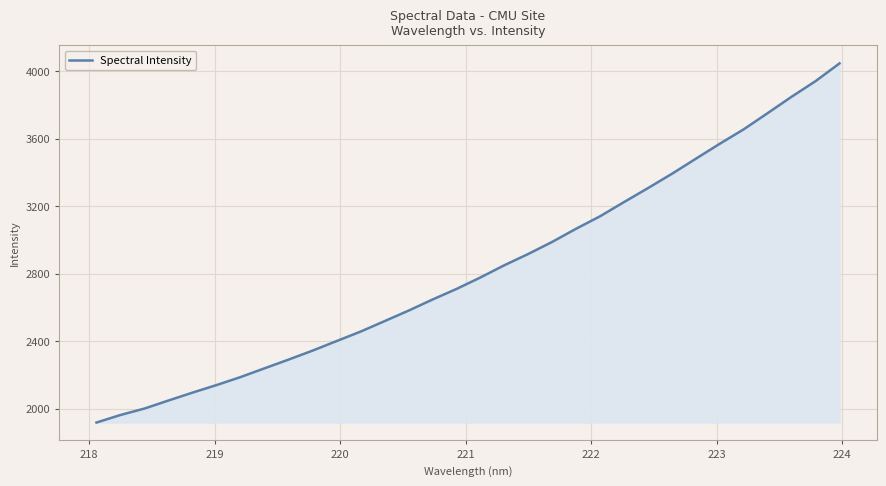

What is the smallest value displayed?

1918.8